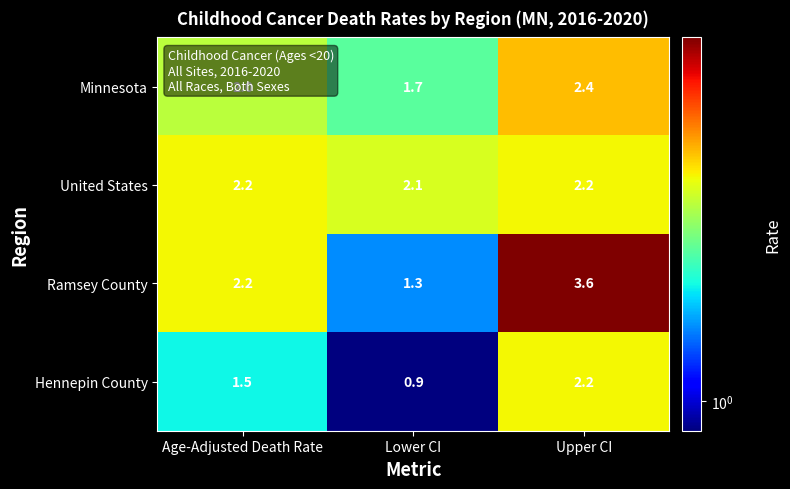

What is the average value of the Hennepin County series?

1.5